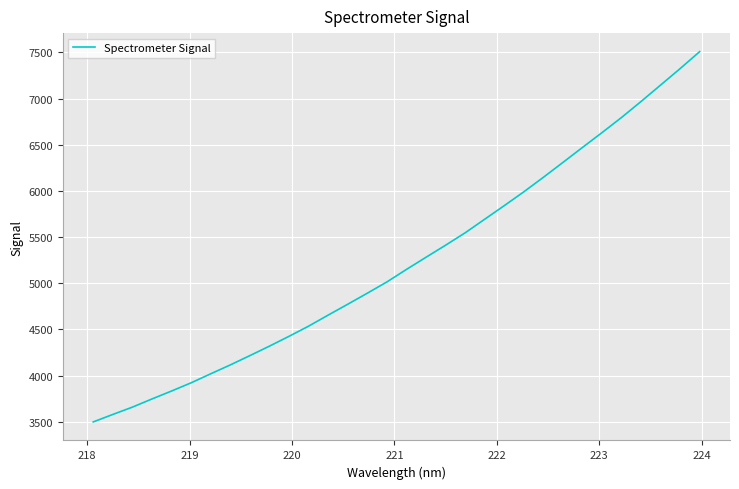

What is the smallest value displayed?

3498.8